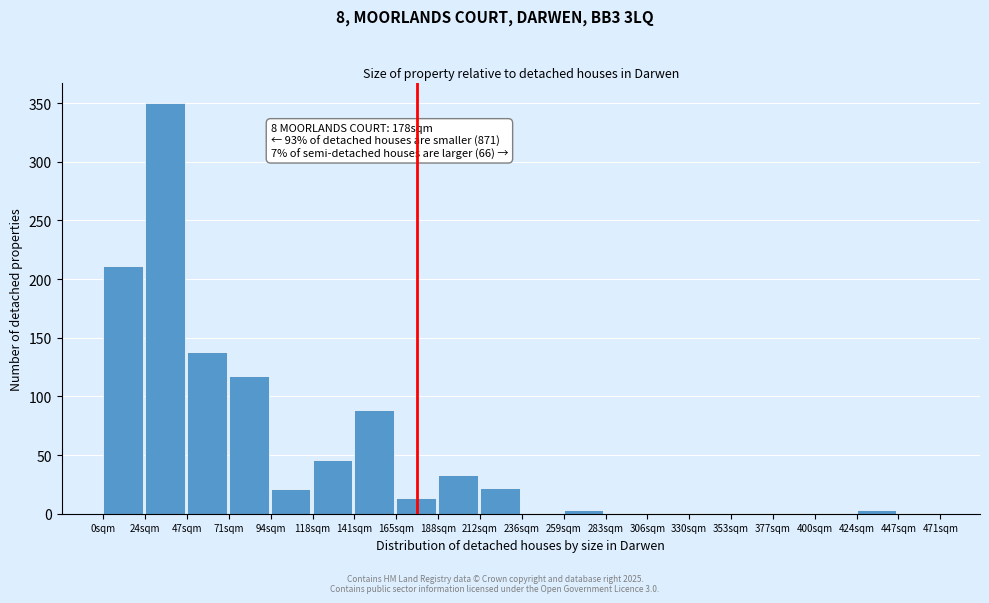

What is the sum of all values?

1053